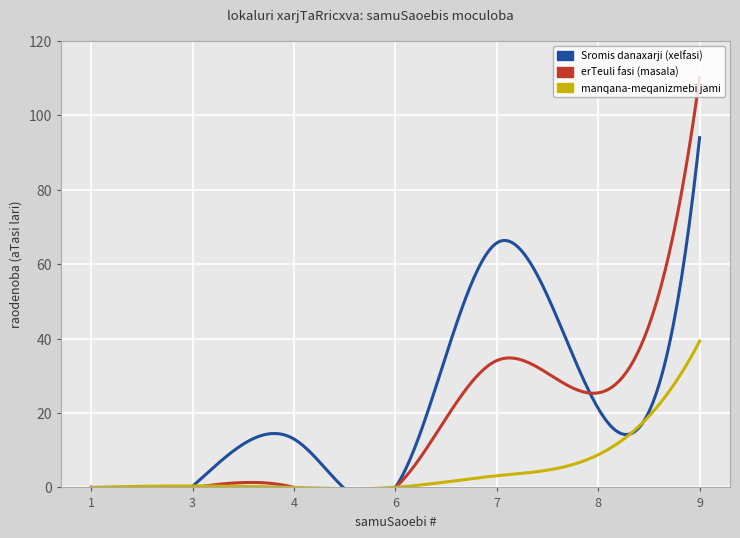

How many positive values does the erTeuli fasi (masala) series have?

3